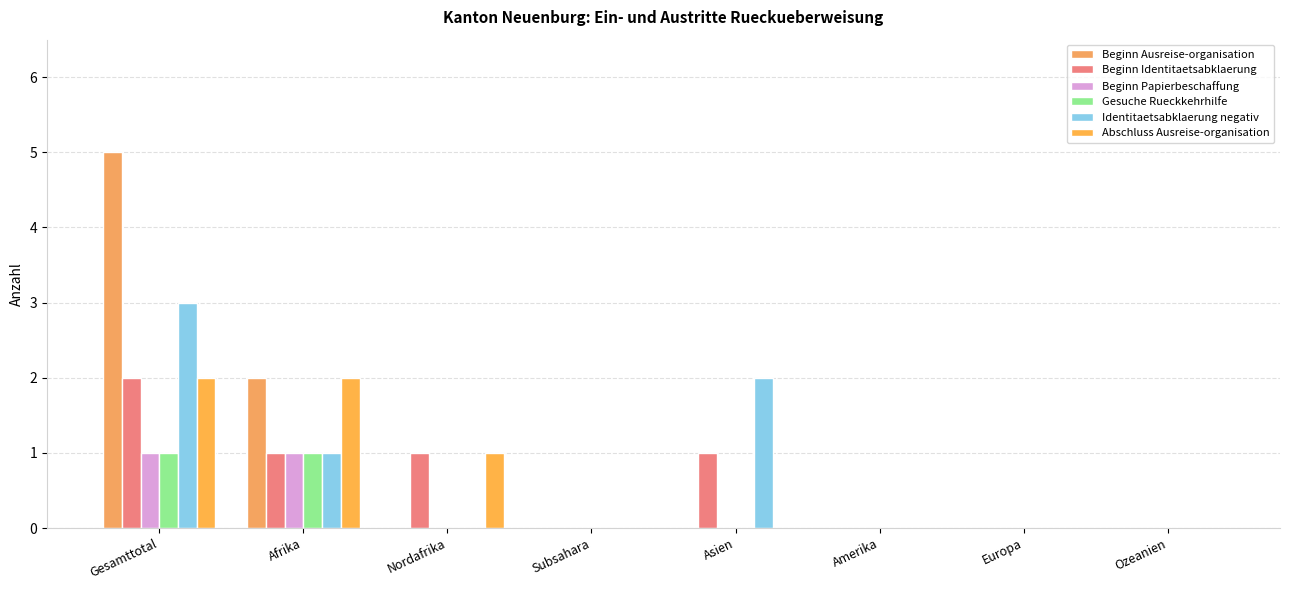

What is the label of the 6th bar from the right?

Nordafrika